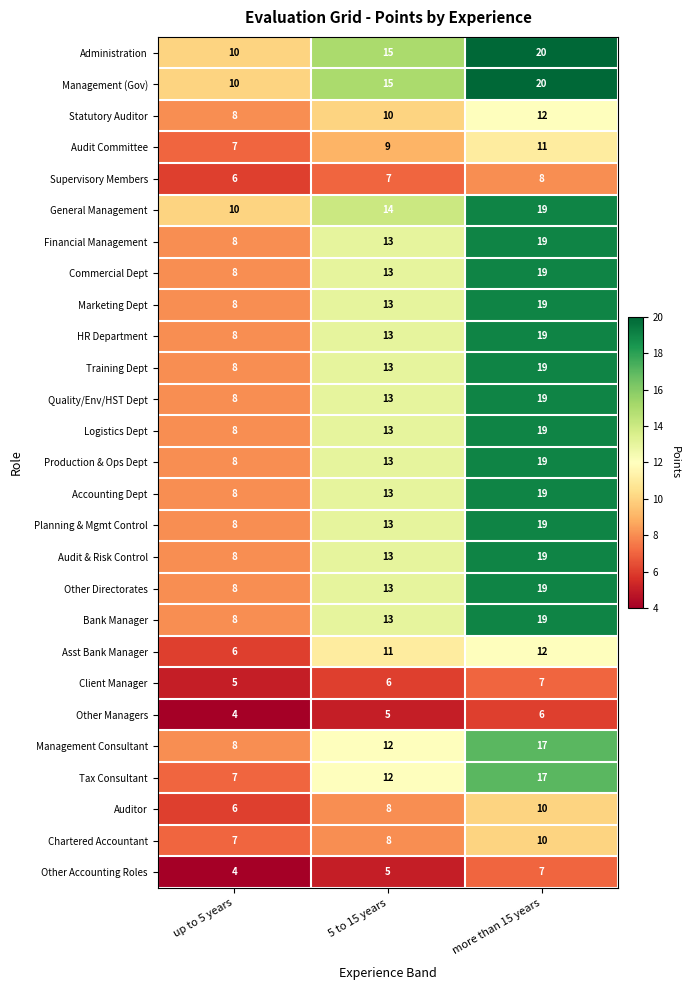

The value of Audit Committee at up to 5 years is 12. True or false?

False